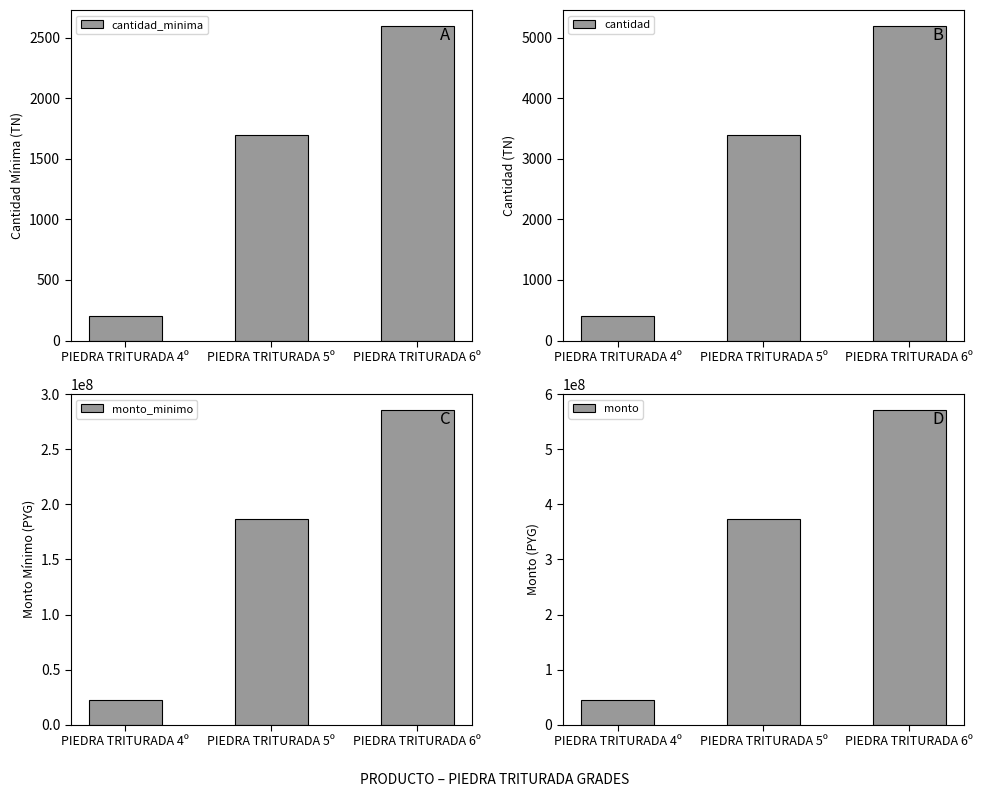

Is it true that cantidad_minima equals 1700 at PIEDRA TRITURADA 5º?

True